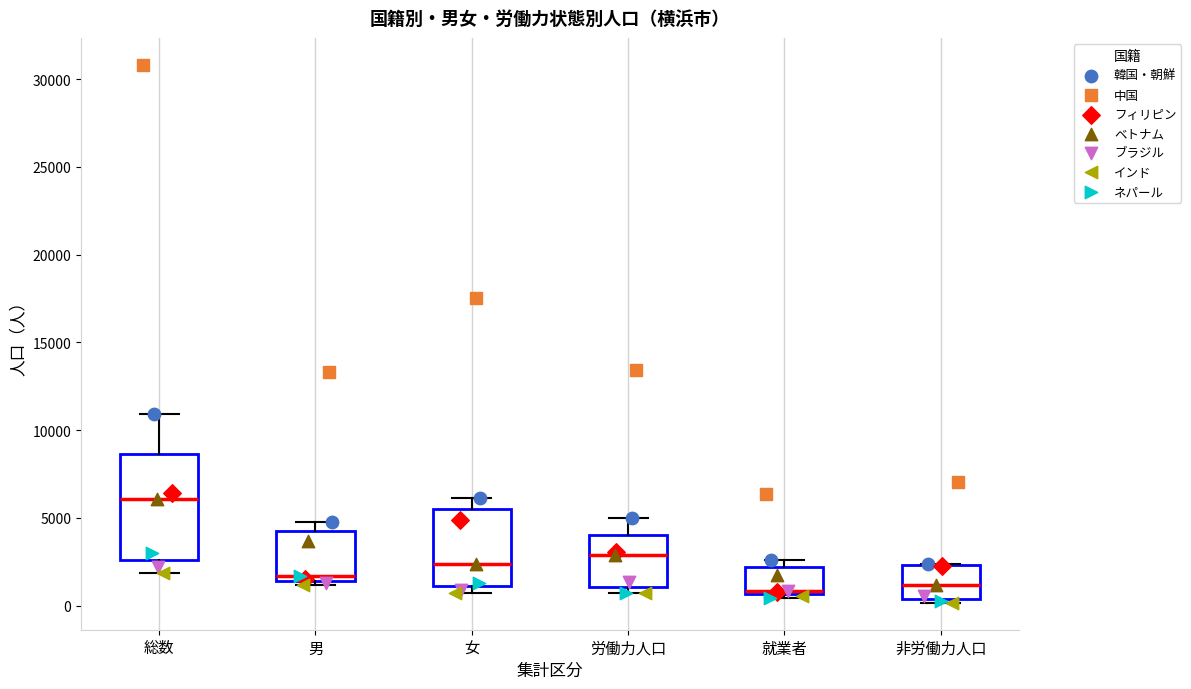

Reading left to right, transcribe this box plot: for each box, give where its median line is, the range the box spans, and where its two whiskers end, as read against the y-axis. The values are not printed on the chart, so give them approximately, as read against the axis.

総数: median 6000, box 2500 to 8500, whiskers 2000 to 11000
男: median 1500 (just above the box's lower edge), box 1500 to 4000, whiskers 1000 to 5000
女: median 2500, box 1000 to 5500, whiskers 500 to 6000
労働力人口: median 3000, box 1000 to 4000, whiskers 500 to 5000
就業者: median 1000, box 500 to 2000, whiskers 500 (just below the box's lower edge) to 2500
非労働力人口: median 1000, box 500 to 2500, whiskers 0 to 2500